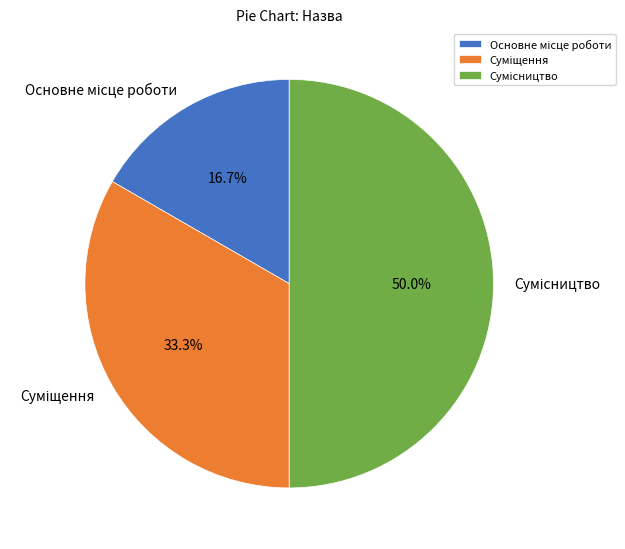

Rank the categories by value from lowest to highest.

Основне місце роботи, Суміщення, Сумісництво